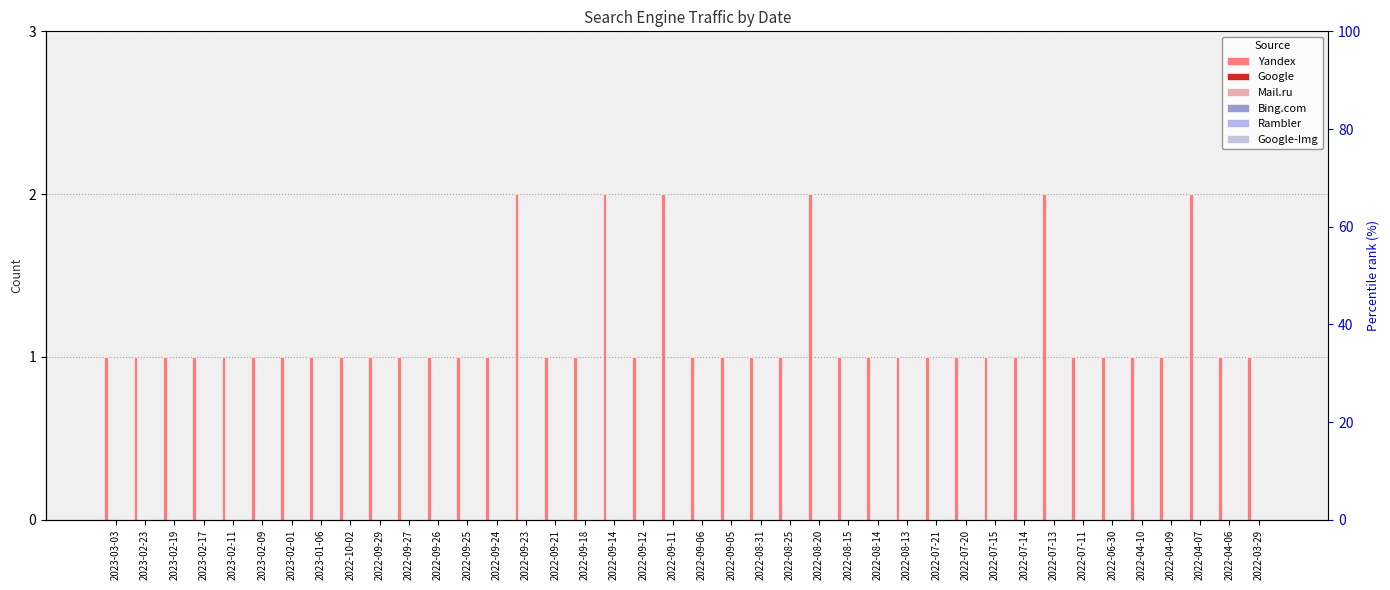

Which series has the largest total across all categories?

Yandex